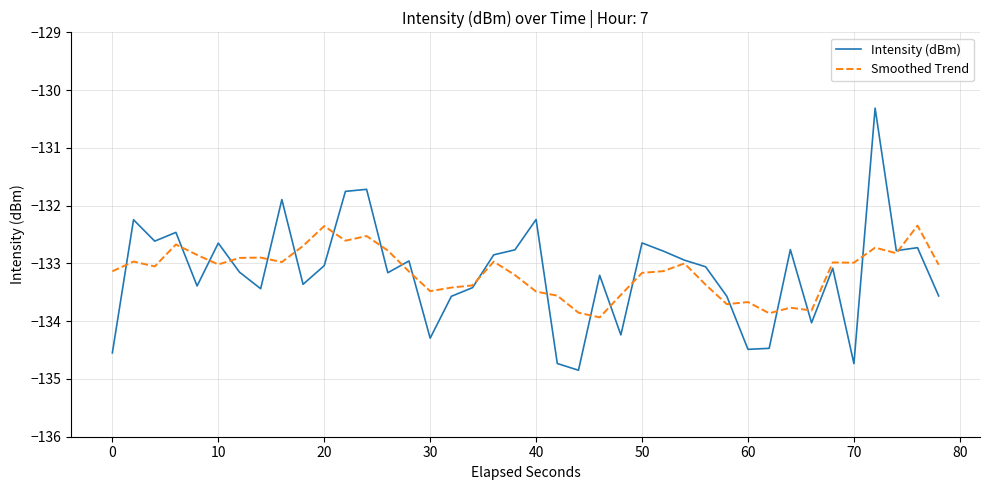

Rank the series by their maximum value, from lowest to highest.

Smoothed Trend, Intensity (dBm)